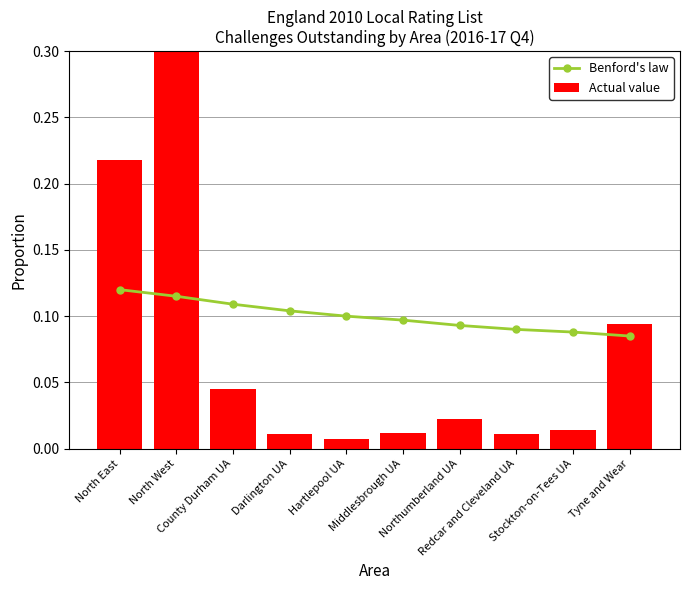

The value of Benford's law at Middlesbrough UA is 0.1. True or false?

True